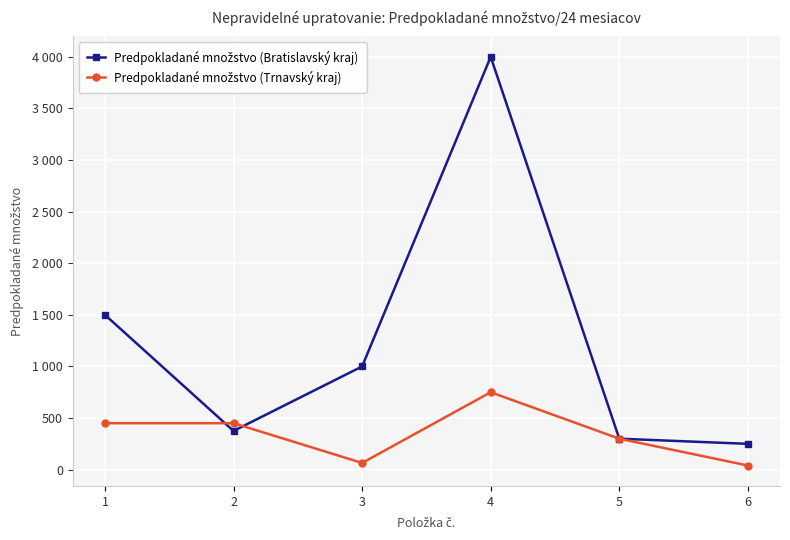

What is the difference between the second highest and minimum values in the Predpokladané množstvo (Trnavský kraj) series?

410